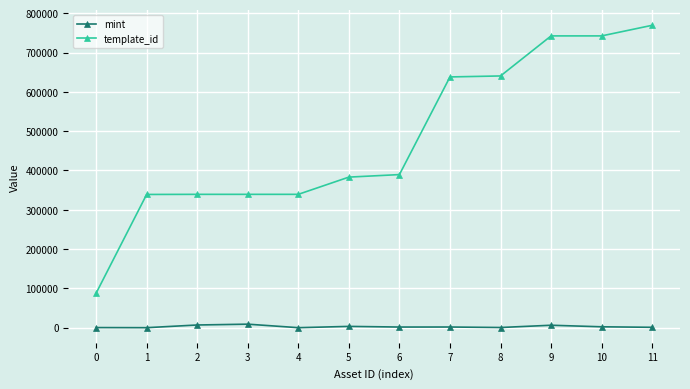

Does the chart display data point markers on the line(s)?

Yes